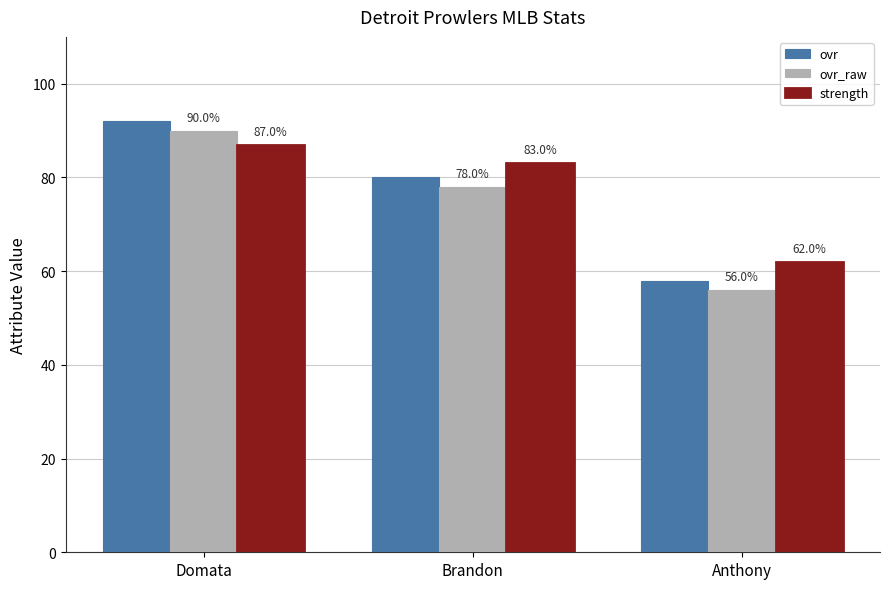

What is the value of the strength bar at the 3rd from the left?

62